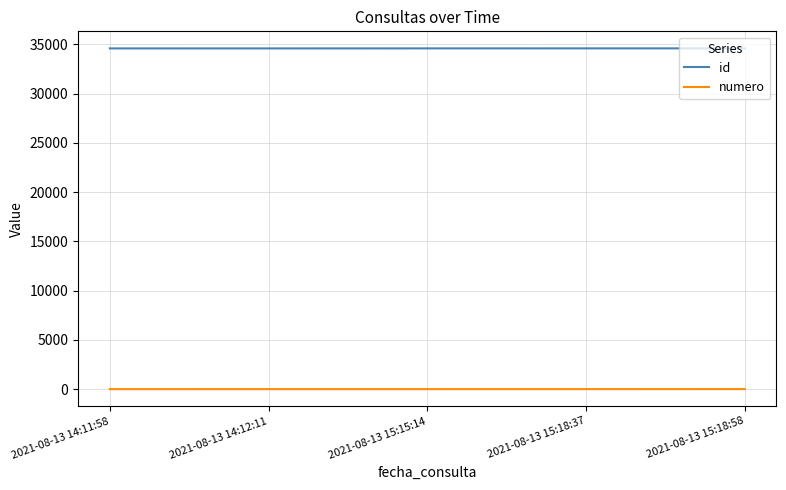

What is the average value of the id series?

34602